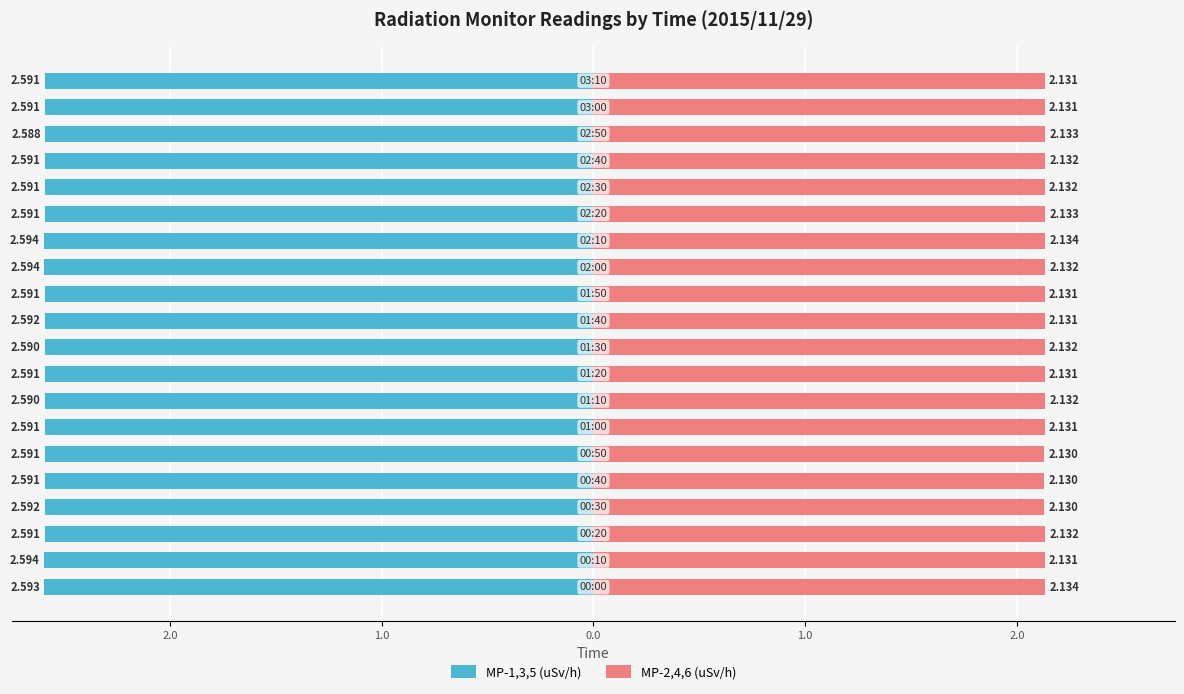

Which series changed the most between 3.0 and 13?

MP-1,3,5 (uSv/h)